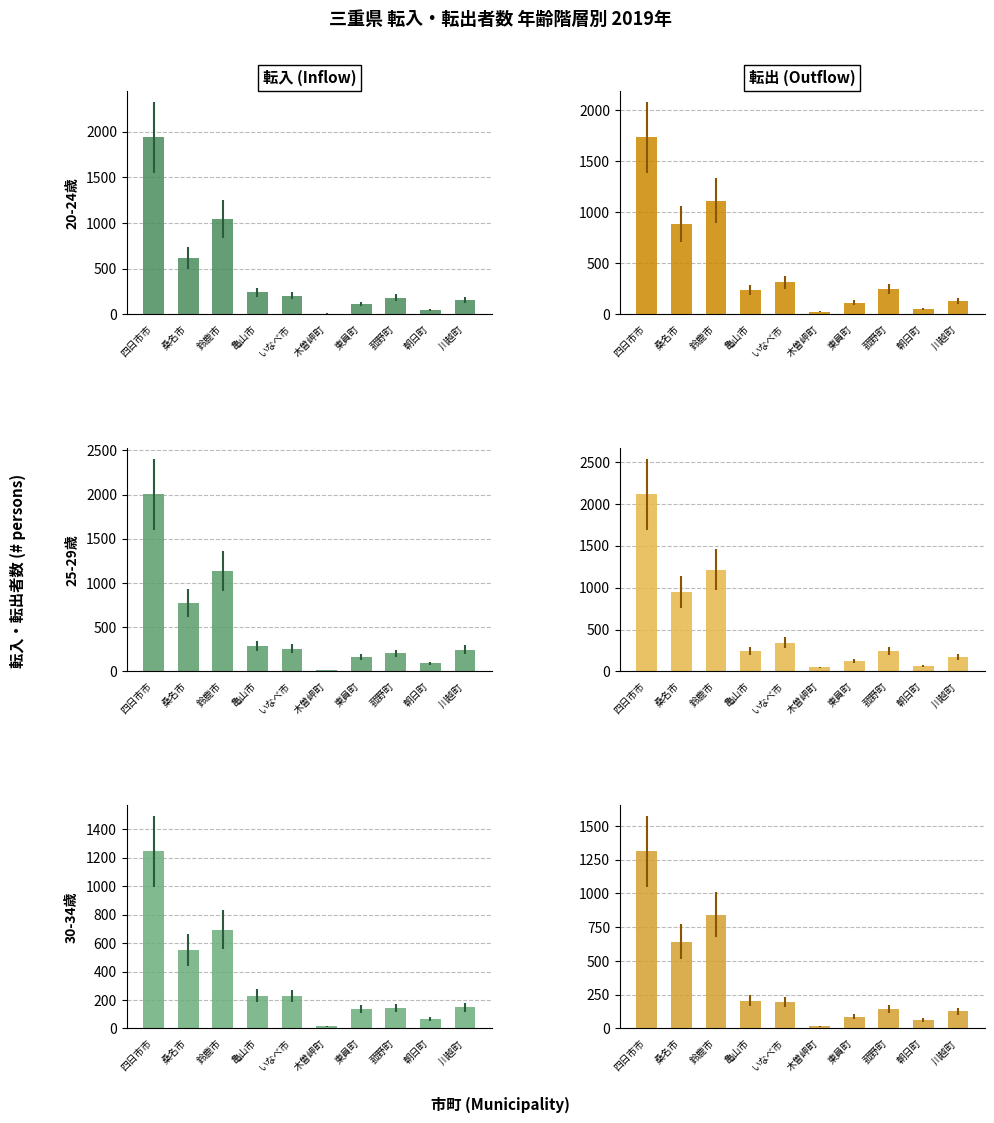

What is the label of the 3rd bar from the left?

鈴鹿市